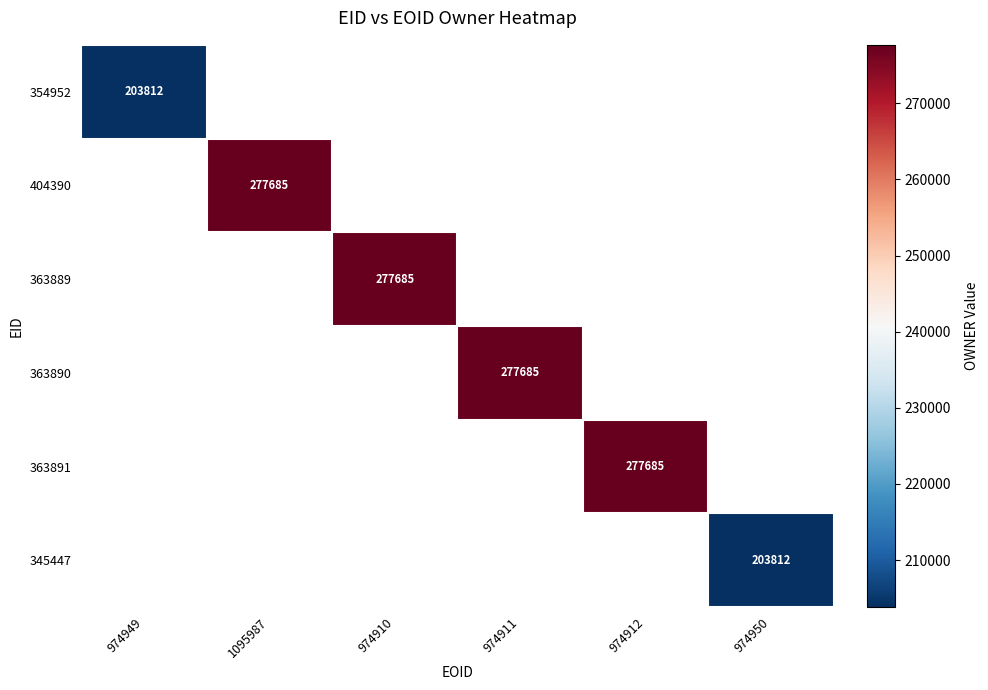

True or false: 354952 has a value of 74312 at 974949.

False